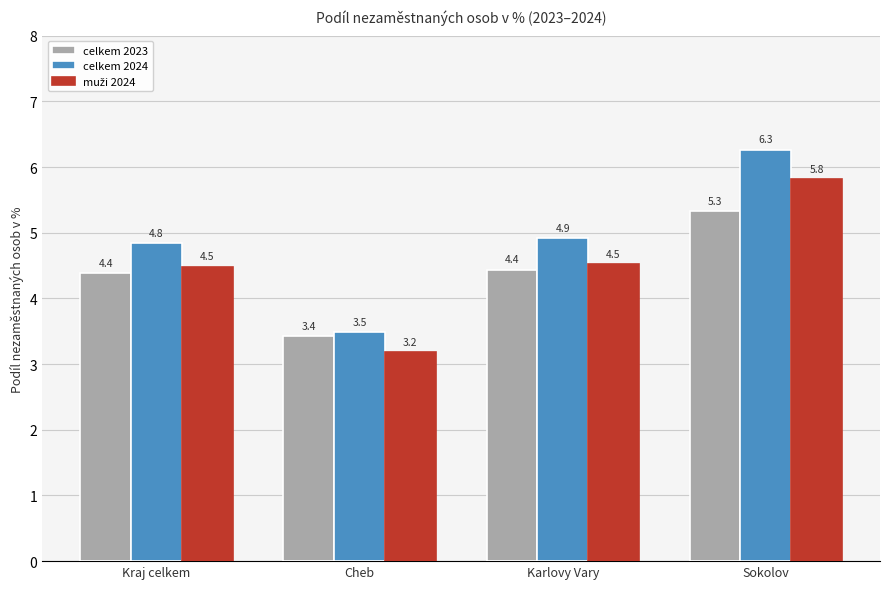

Which category has the lowest value in the celkem 2023 series?

Cheb